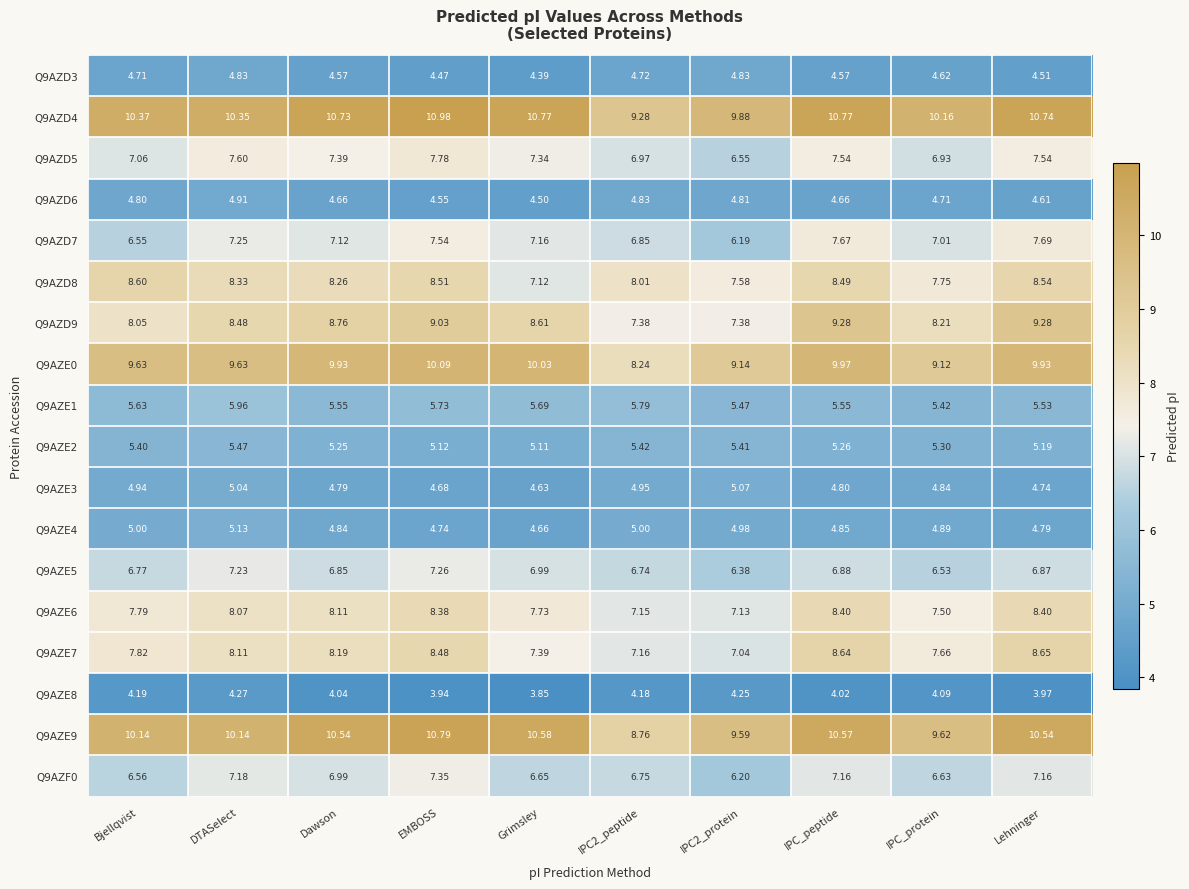

Where is Q9AZE1 nearest to the value 5?

IPC_protein